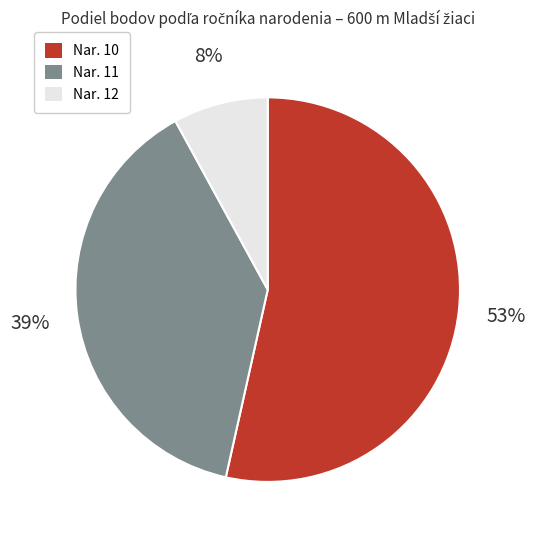

To the nearest percent, what is the average slice percentage?

33%